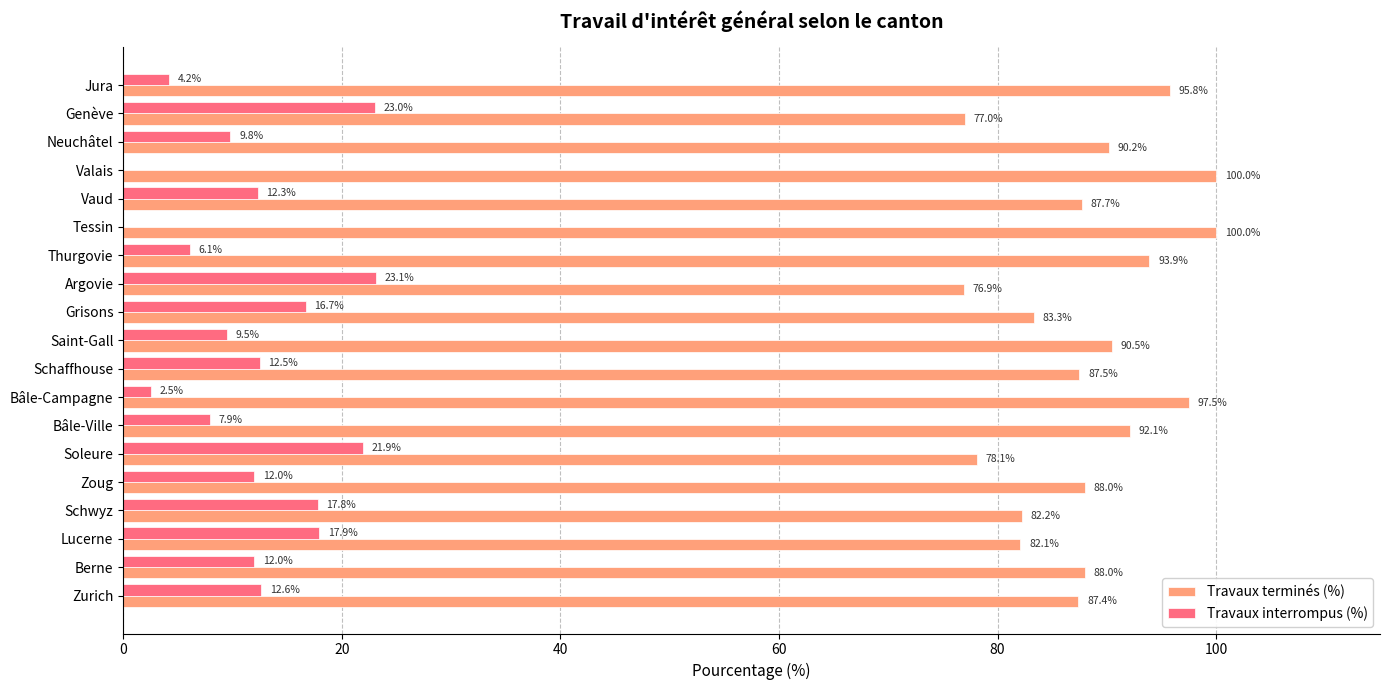

What is the sum of all Travaux interrompus (%) values?

221.8